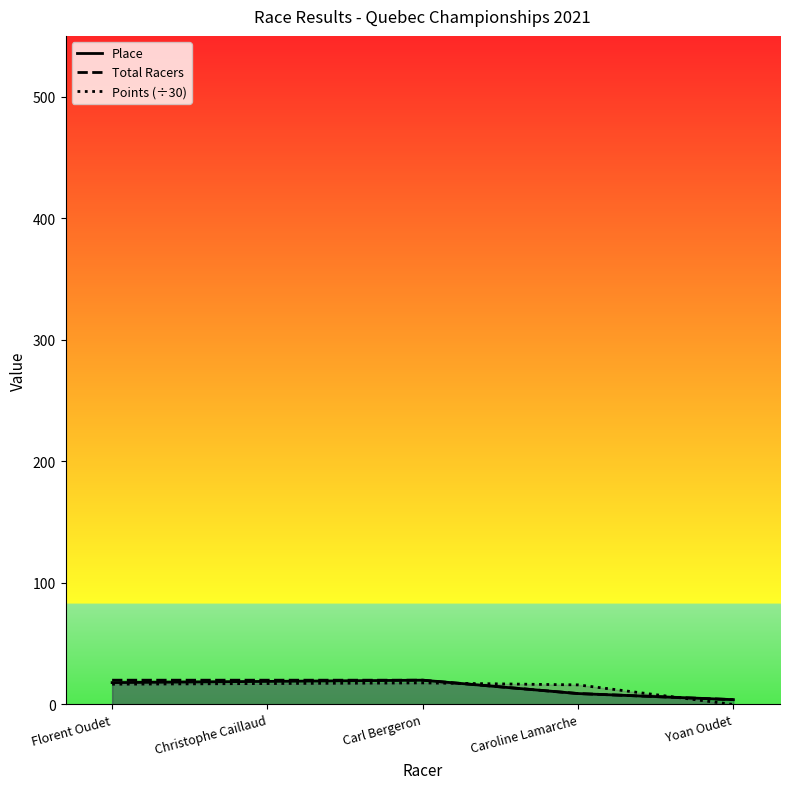

What is the label of the 5th point from the left?

Yoan Oudet